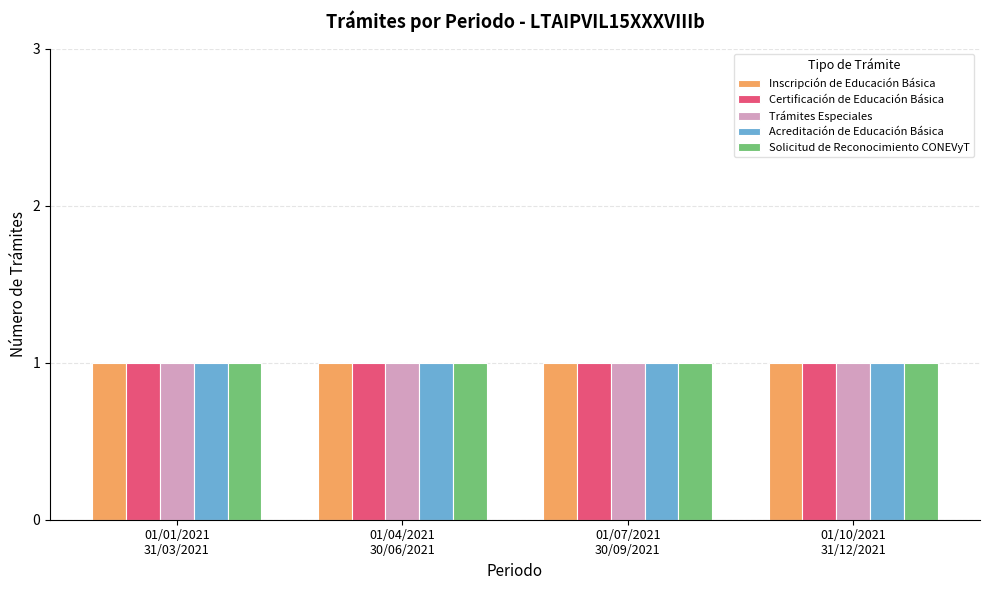

What is the label of the 1st bar from the left?

01/01/2021-31/03/2021